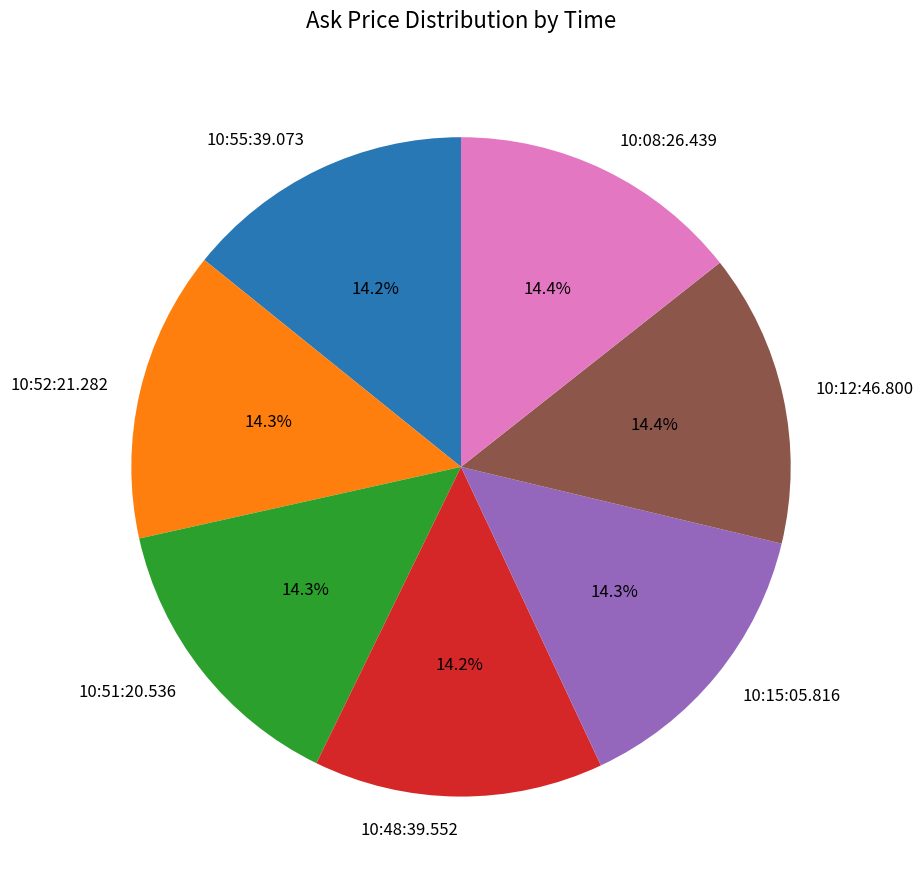

Is 10:15:05.816 the majority of the pie?

No